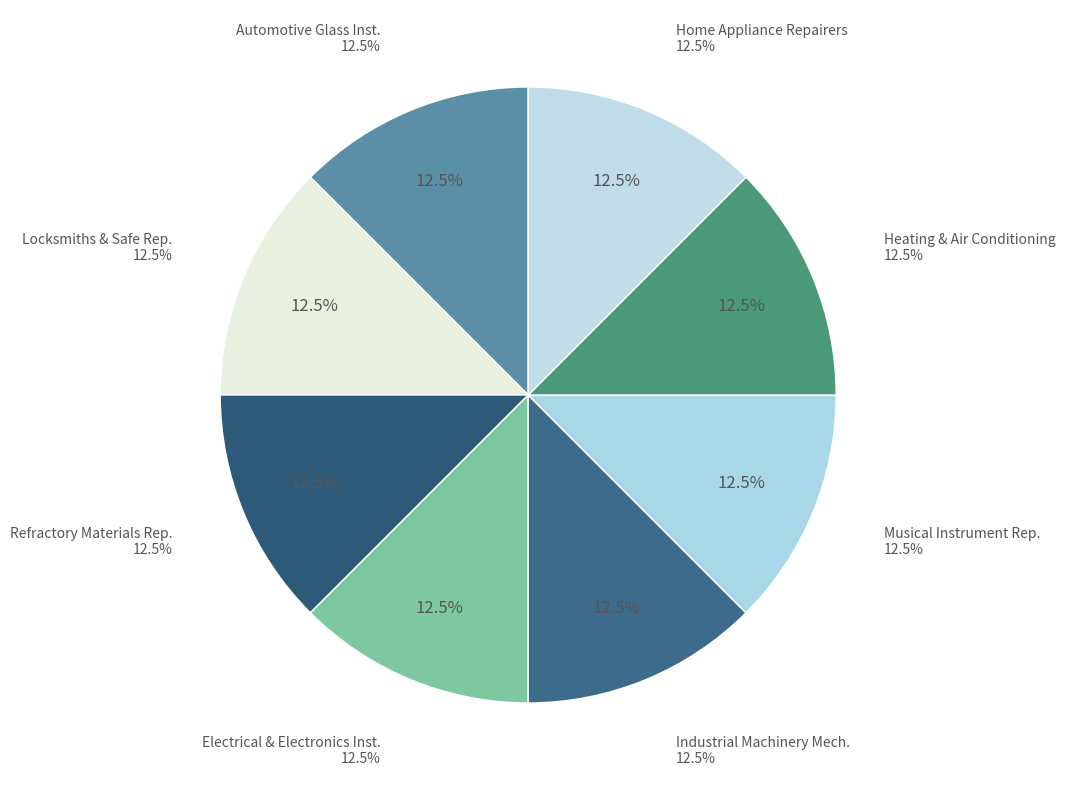

True or false: Electrical and Electronics Installers accounts for 4% of the total.

False